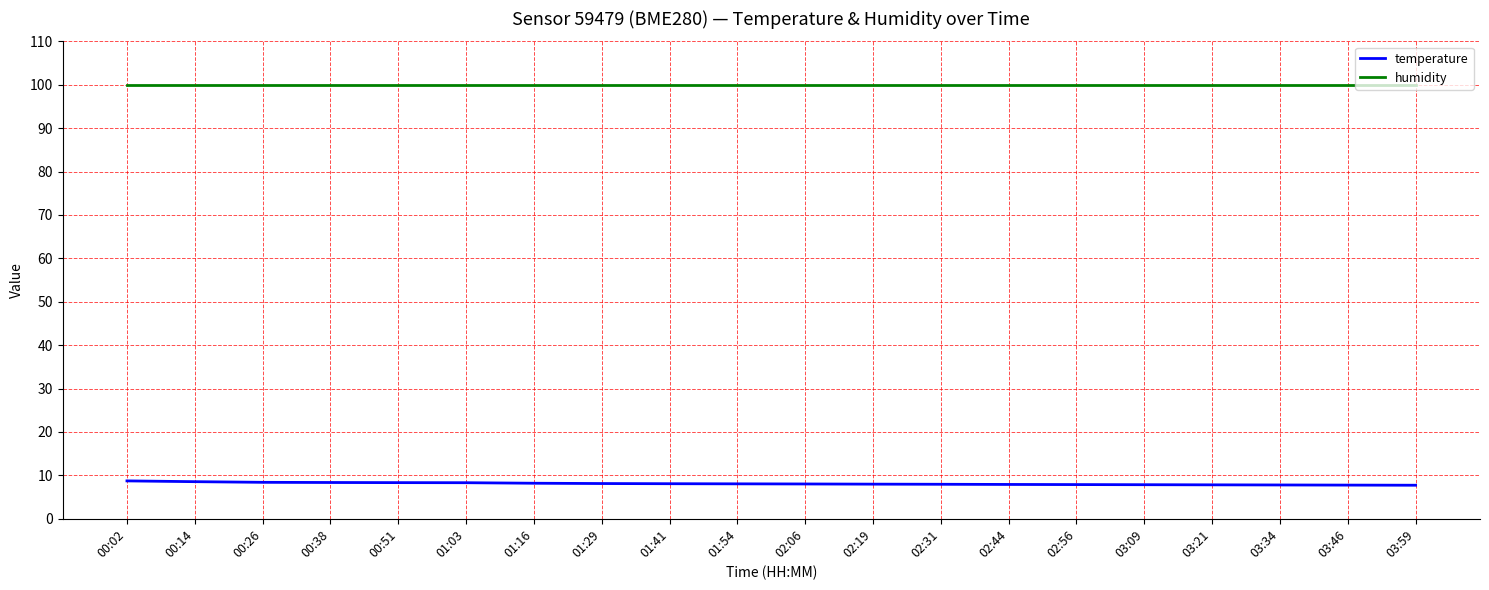

What is the difference between the highest and lowest values at 01:16?

91.8